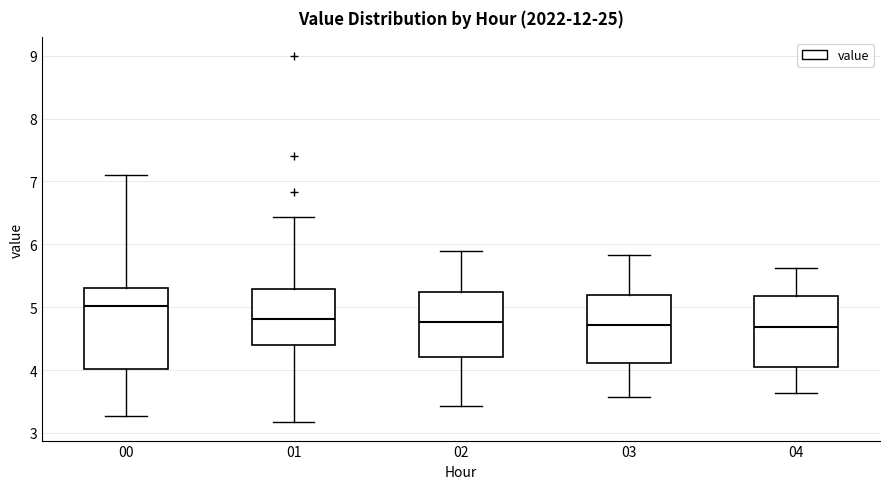

Where does the upper whisker of the box at x = 01 end on the y-axis? The values are not printed on the chart, so give them approximately, as read against the axis.

6.4